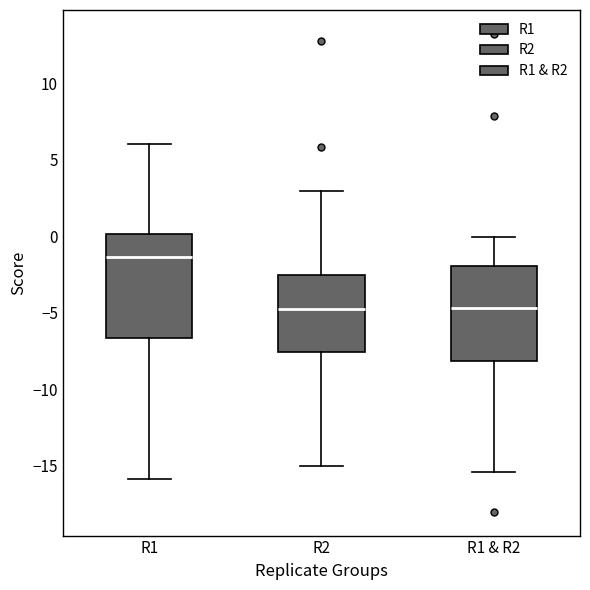

Comparing the boxes themselves (not the whiskers), which one is the tallest?

R1